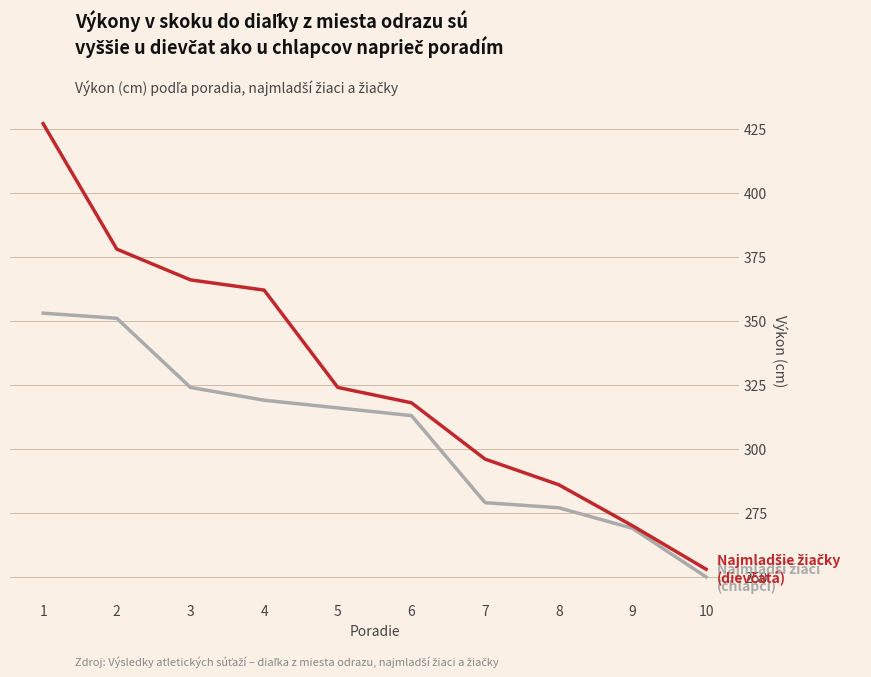

What is the total value across all series at 10?

503